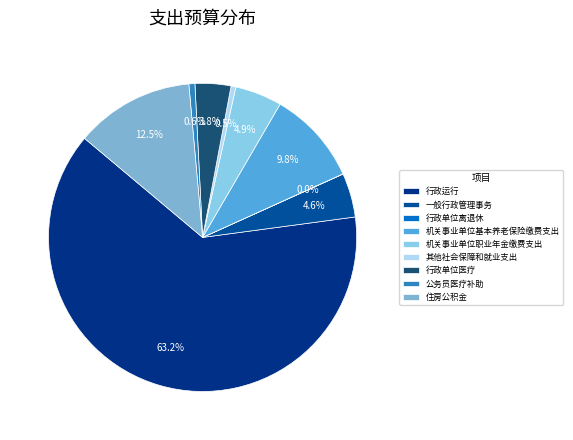

What portion of the pie excludes 机关事业单位基本养老保险缴费支出?

90.2%